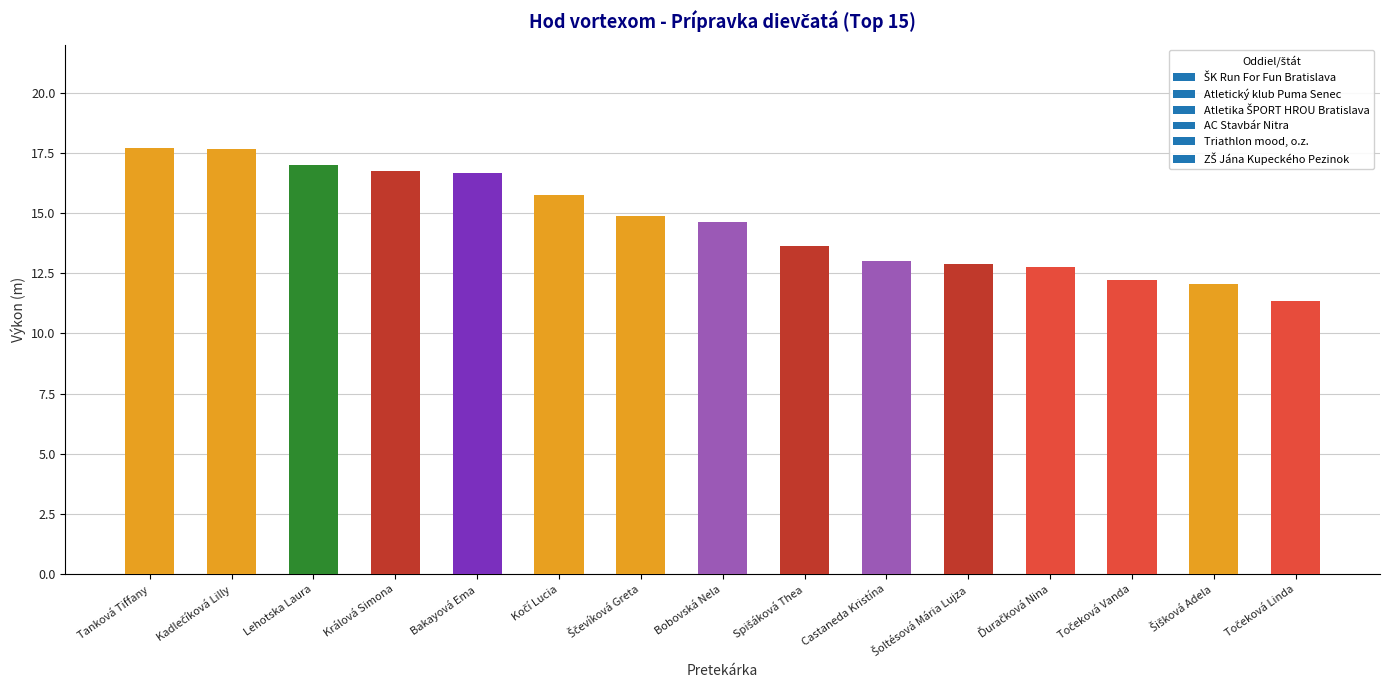

Approximately how many times larger is the value at Králová Simona compared to Lehotska Laura?

1.0